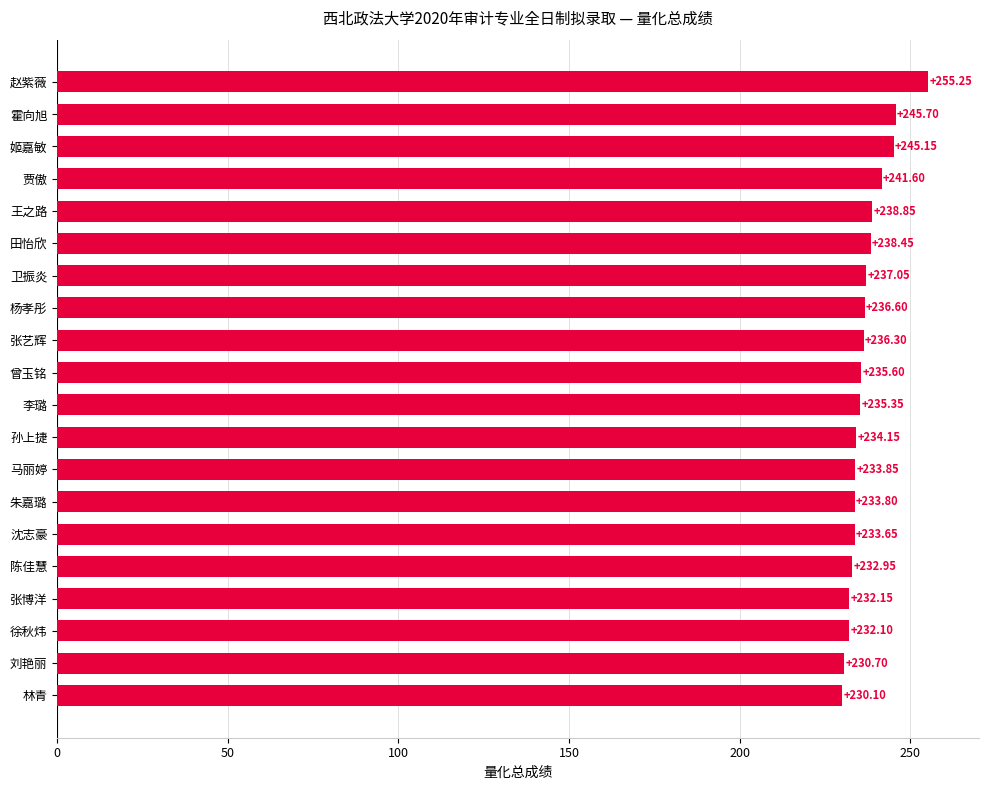

What is the sum of all values?

4739.4